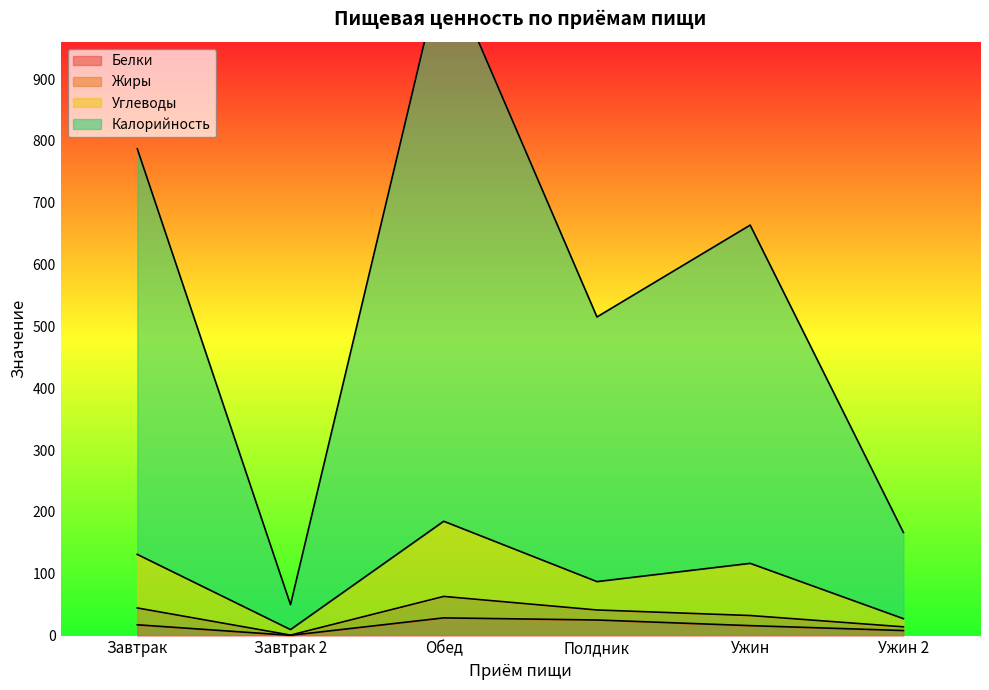

How many data points does each series have?

6